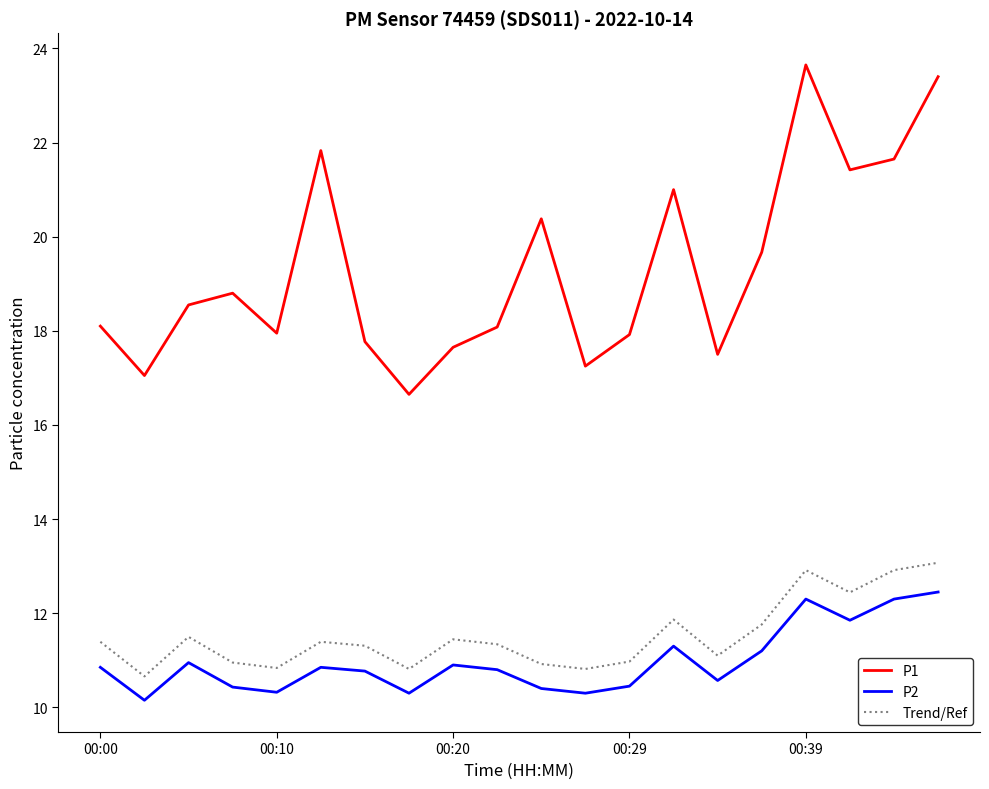

What is the difference between the second highest and minimum values in the Trend/Ref series?

2.3